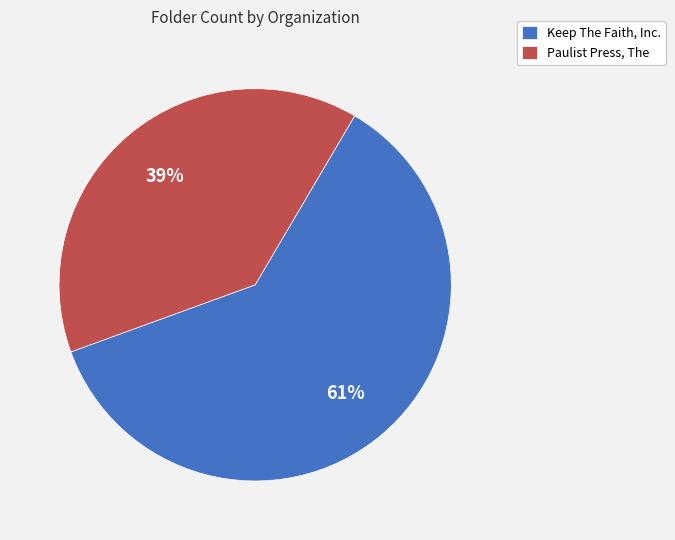

Rank the categories by value from lowest to highest.

Paulist Press, The, Keep The Faith, Inc.